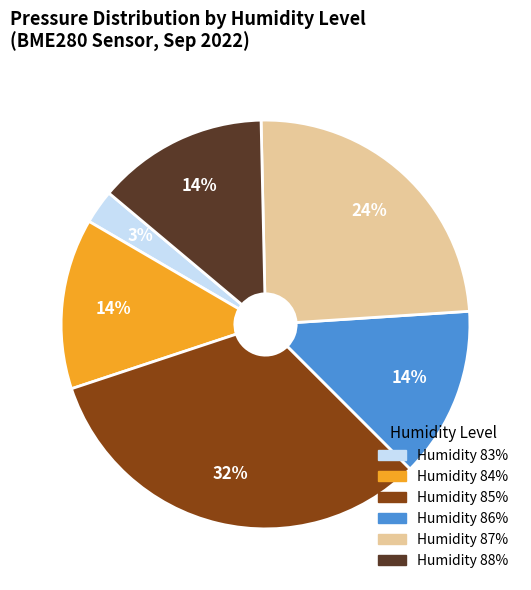

Does any single category account for the majority?

No